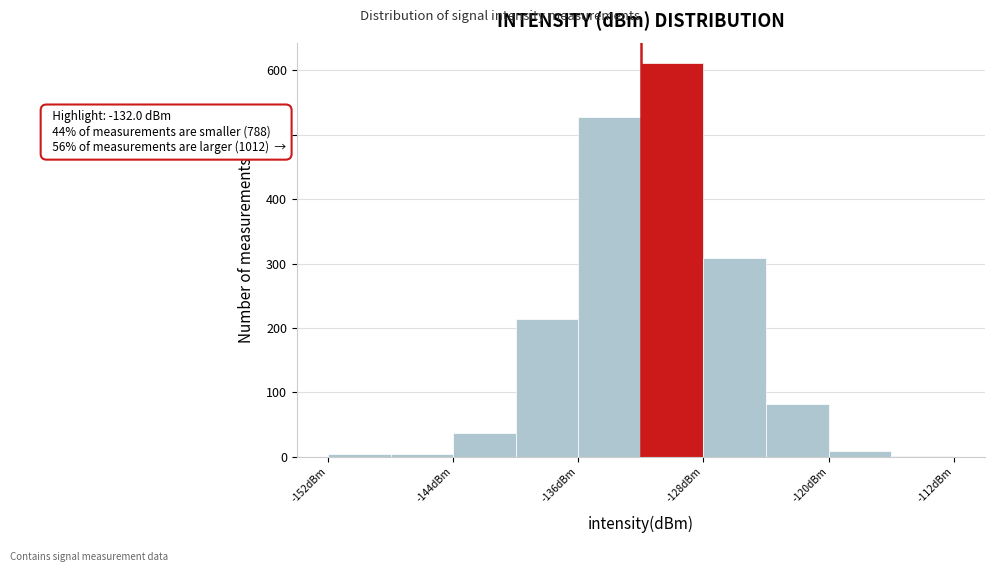

Which range on the x-axis has the tallest bar?

-132 to -128